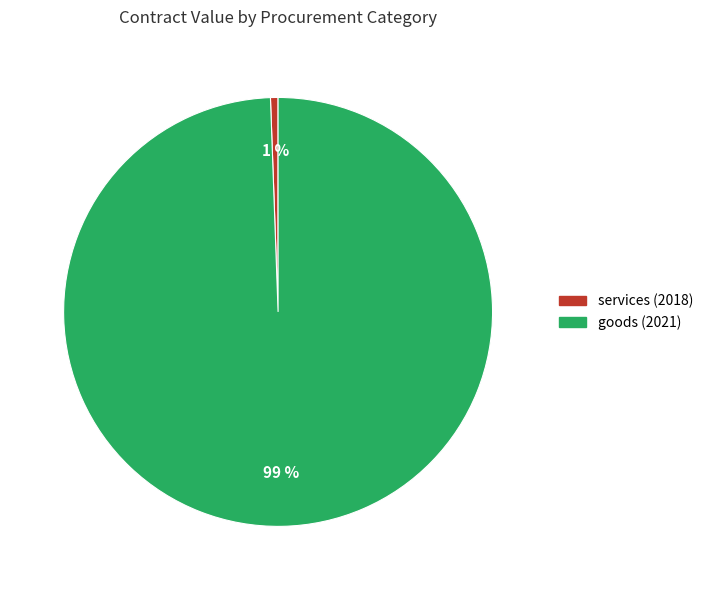

Which slice is the smallest?

services (2018)